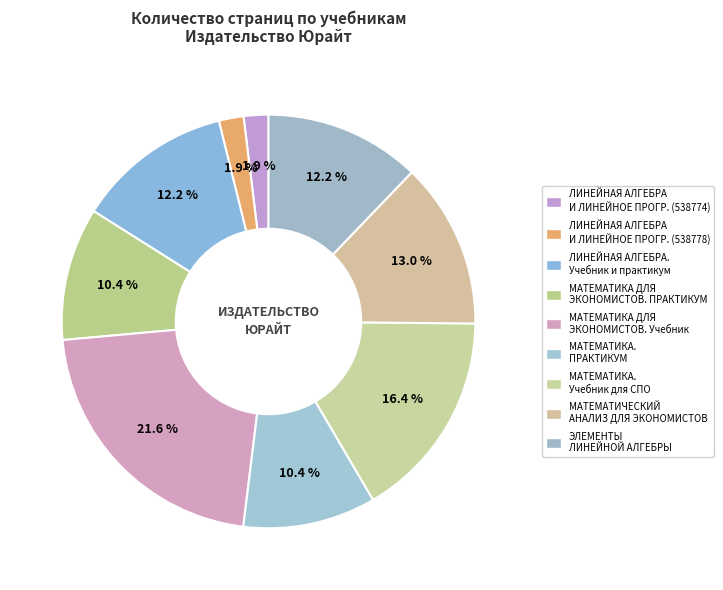

Count the number of slices in the pie.

9